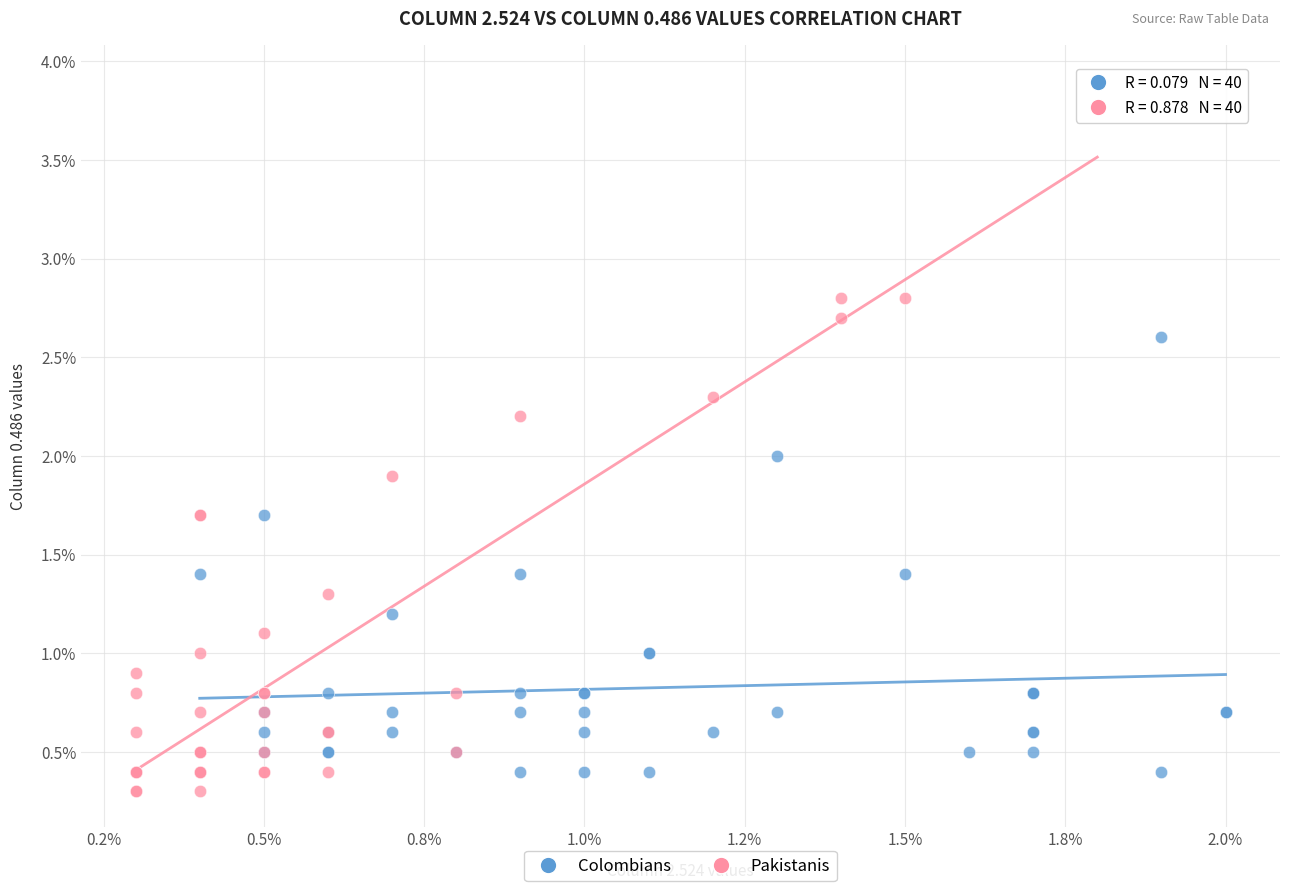

Which series contains the highest Y value?

Pakistanis